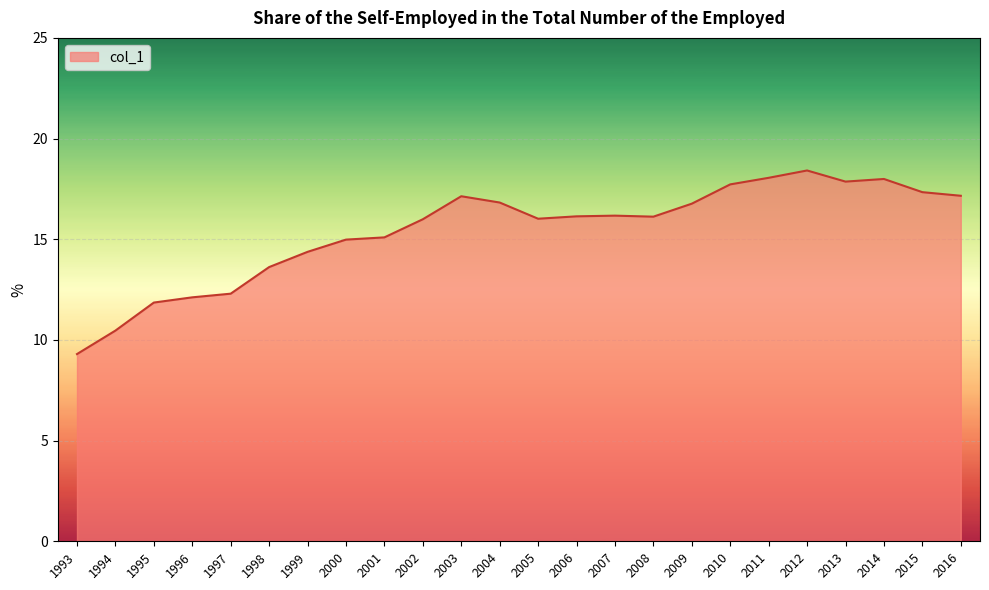

What is the maximum value shown in the chart?

18.4